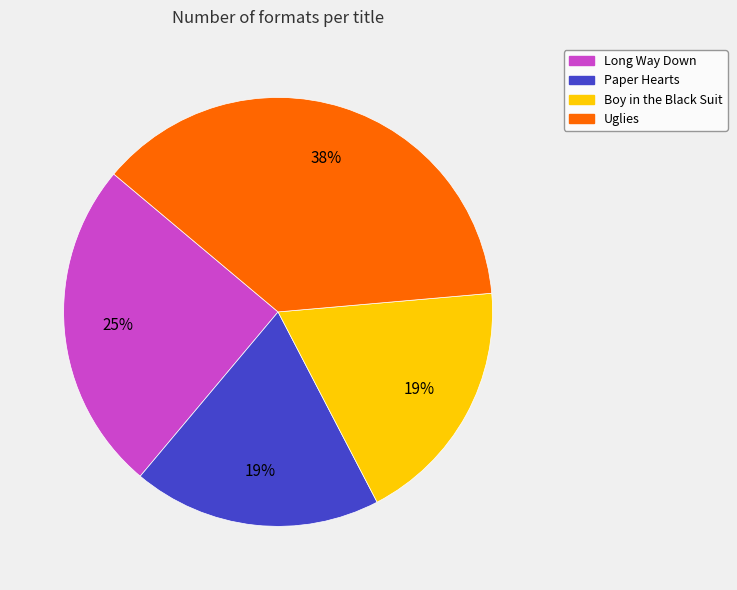

True or false: Boy in the Black Suit accounts for 6% of the total.

False